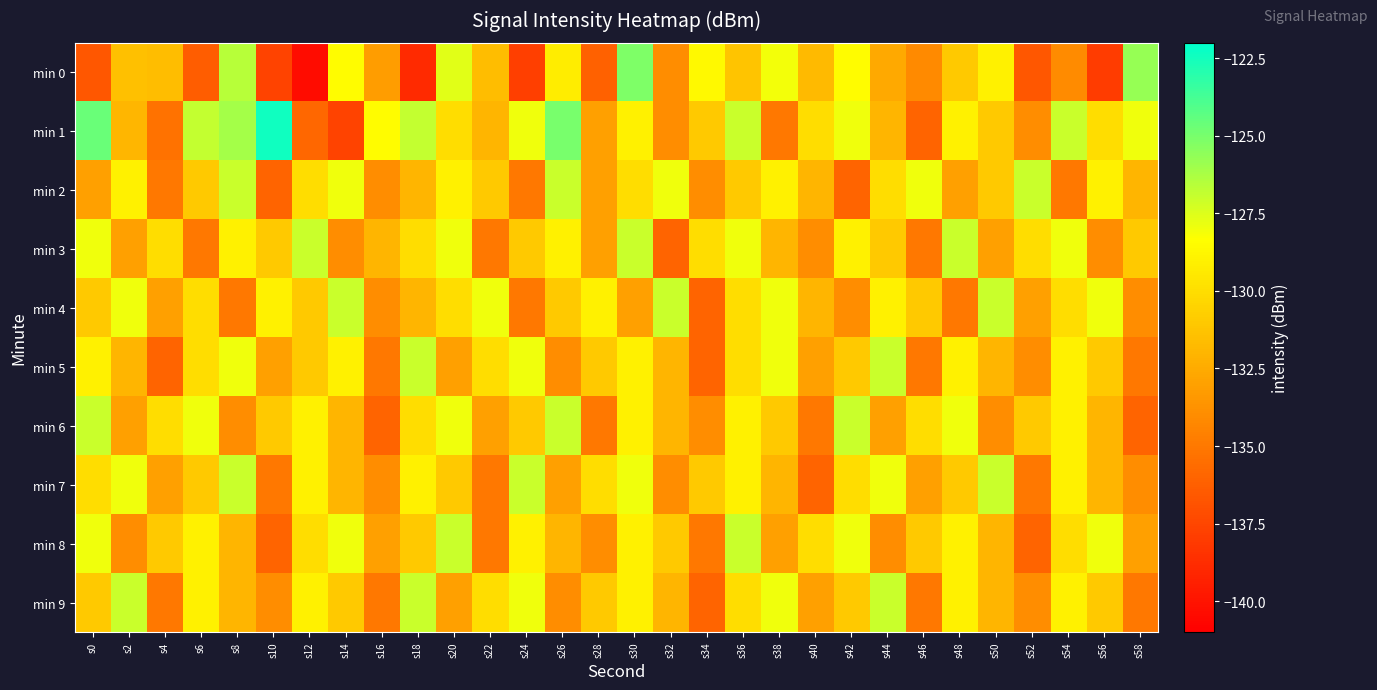

Rank the series at s32 from lowest to highest value.

min 3, min 1, min 7, min 0, min 5, min 6, min 9, min 8, min 2, min 4